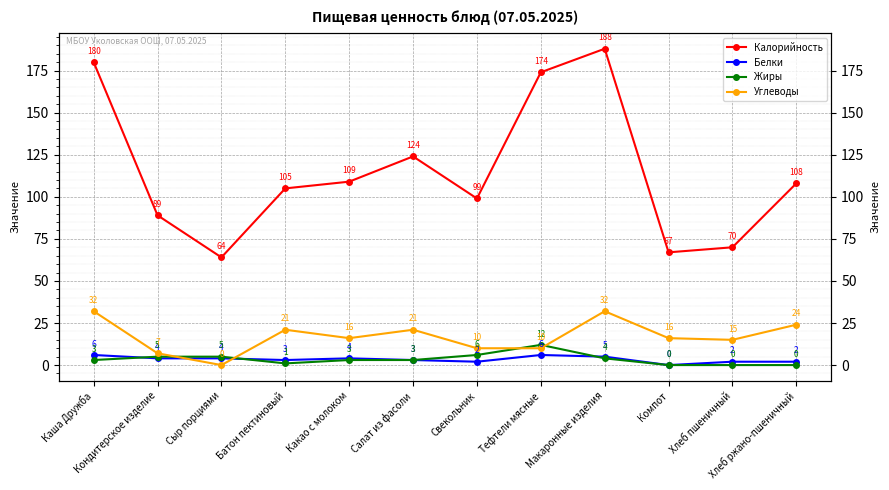

What is the average value of the Калорийность series?

115